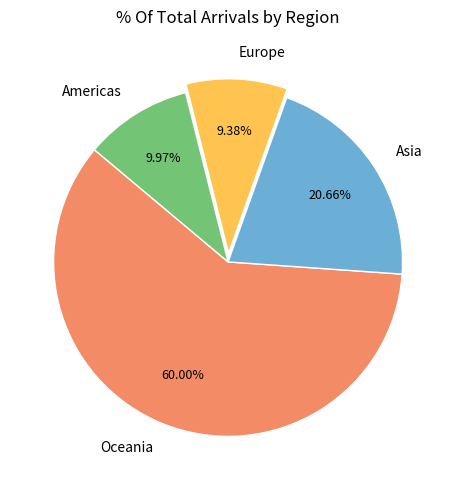

Is there any slice that represents more than half of the pie?

Yes